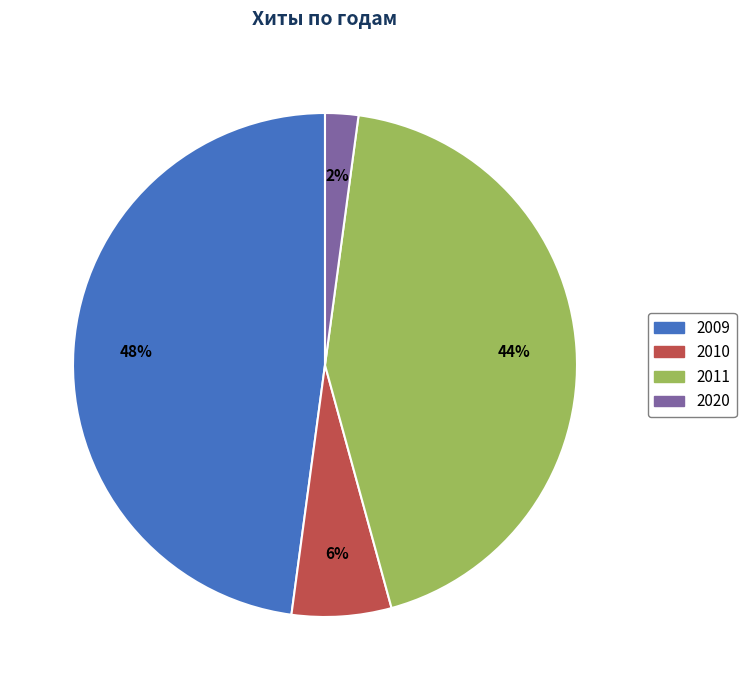

To the nearest percent, what is the average slice percentage?

25%